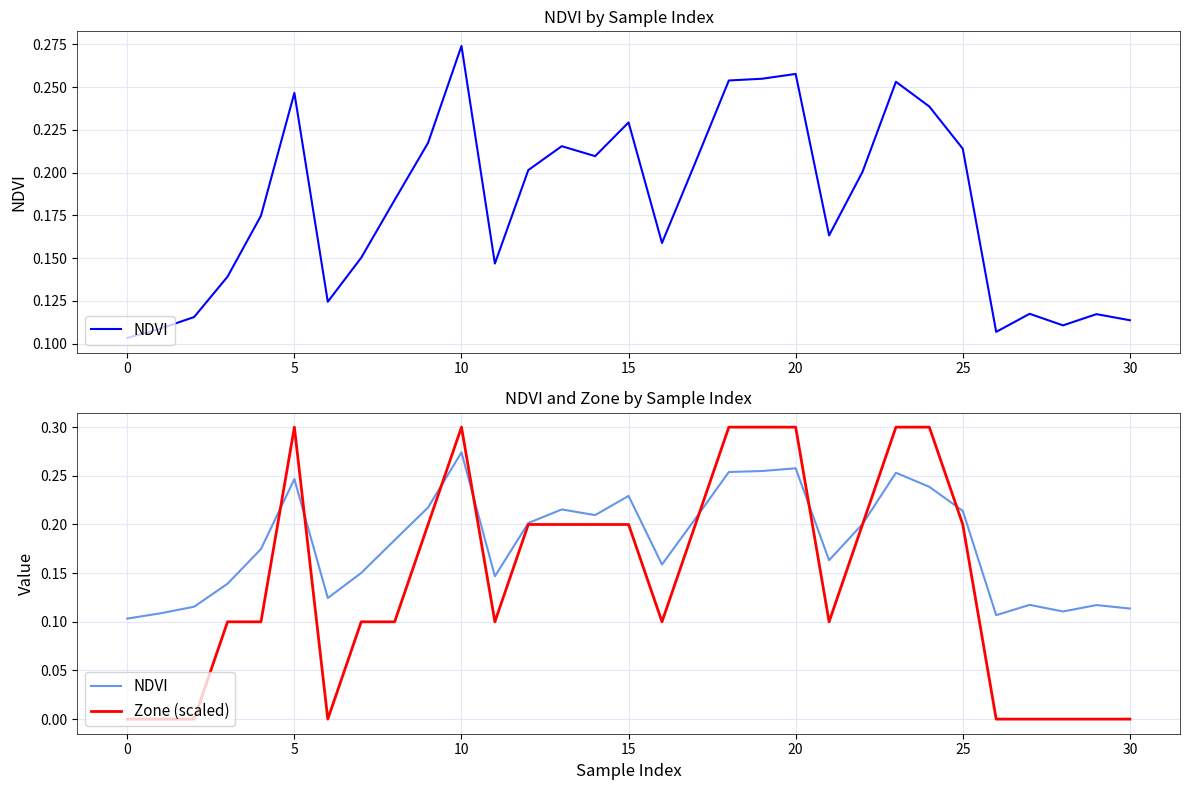

What value does the NDVI series have at 10?

0.3